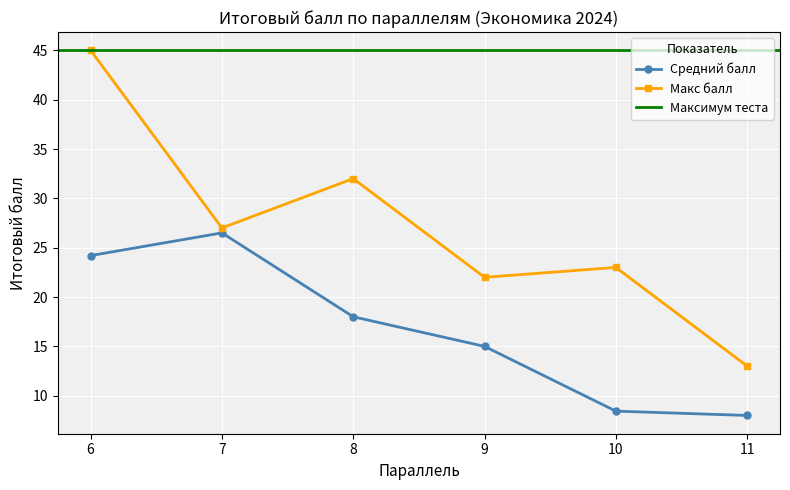

At which label does Макс балл reach its minimum?

11